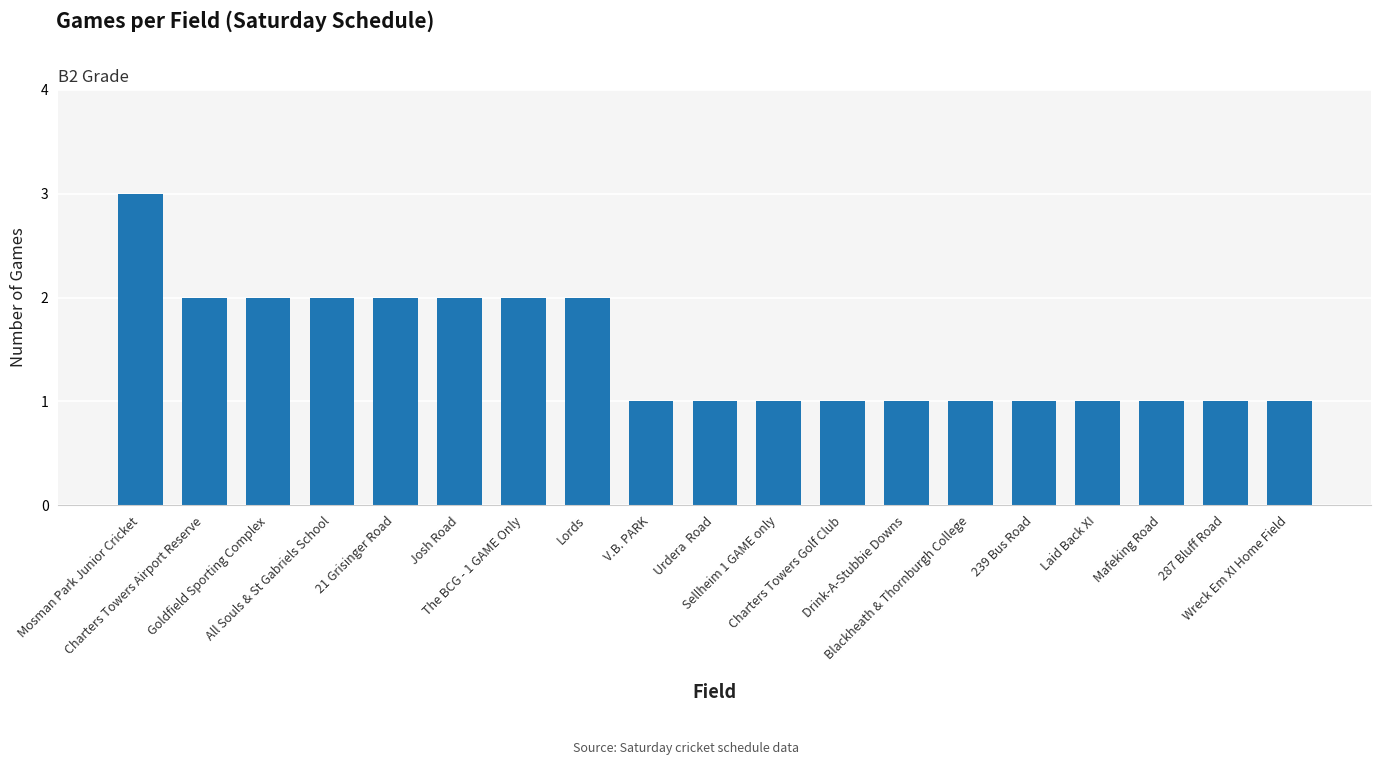

How many values are between 1 and 2?

18